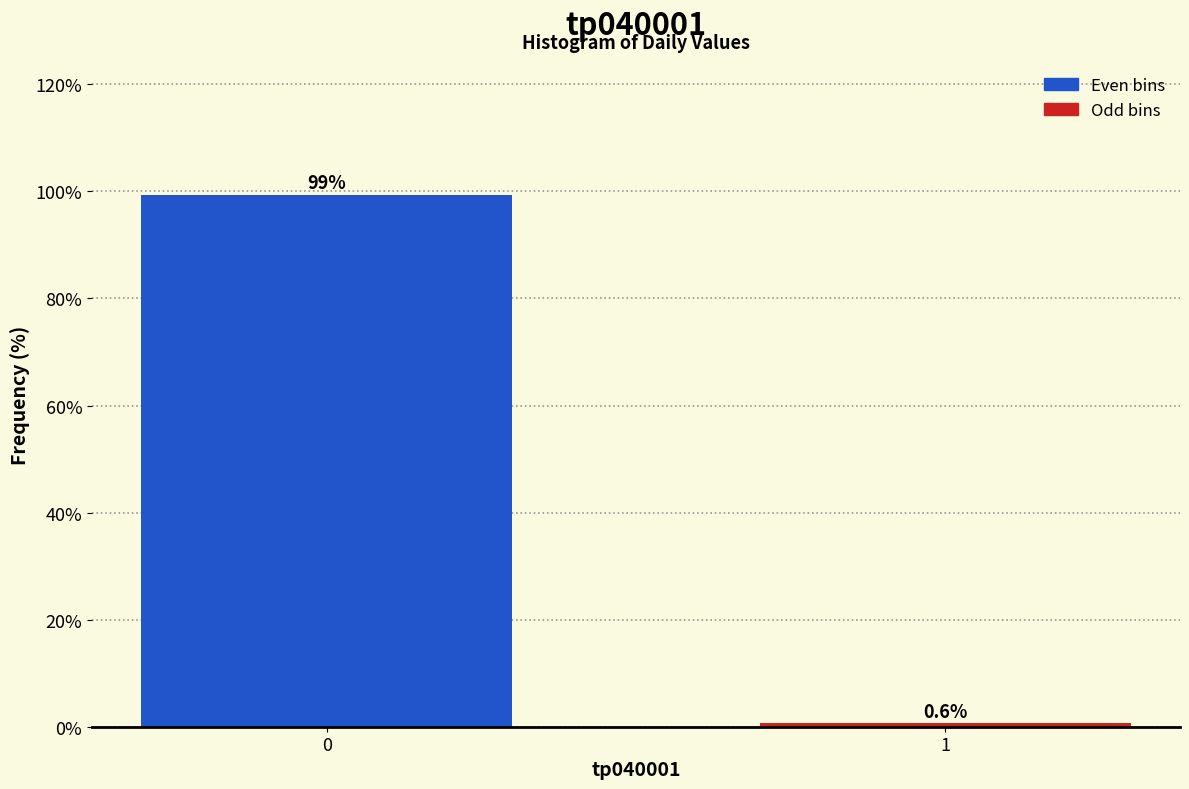

Reading left to right, what are all the values shown in this chart?

0=99.4	1=0.6